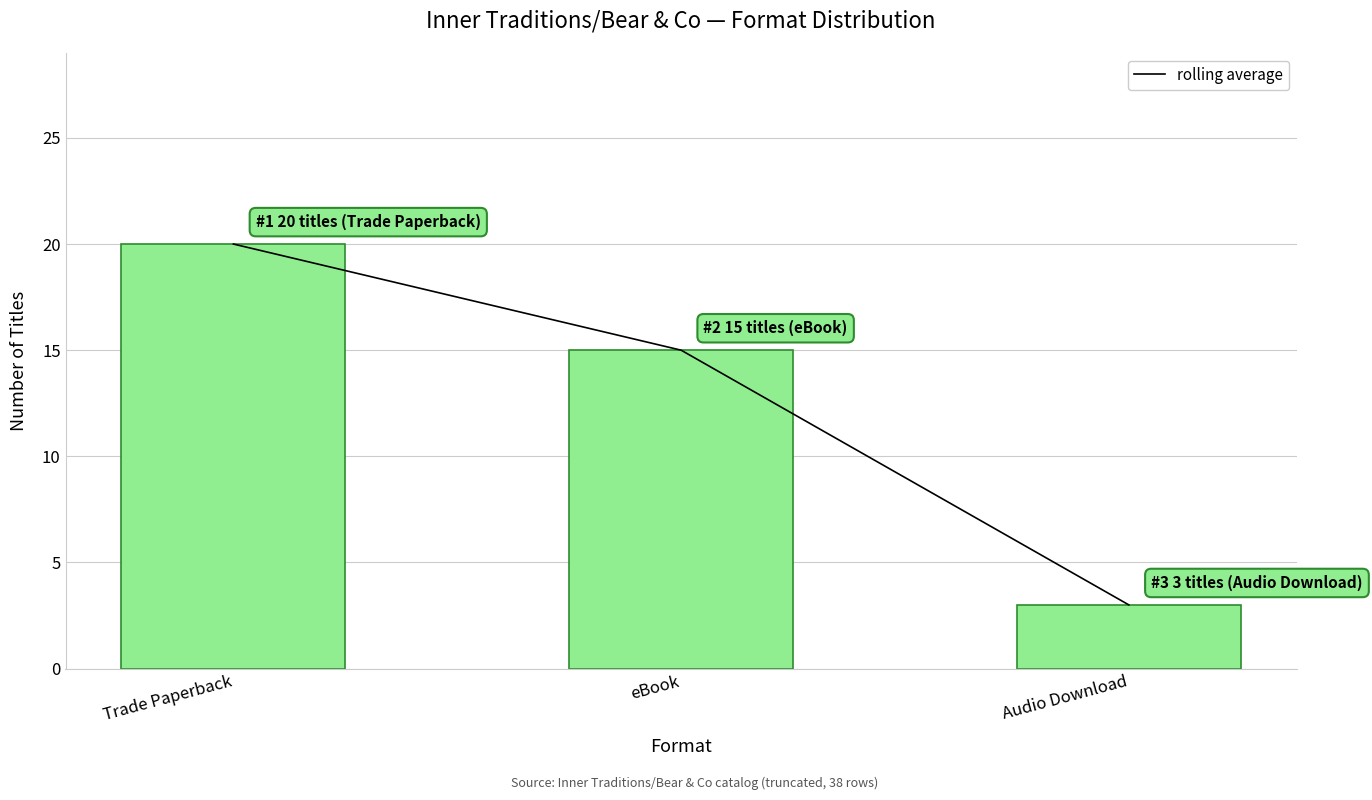

What is the sum of the Count values at Audio Download and eBook?

18